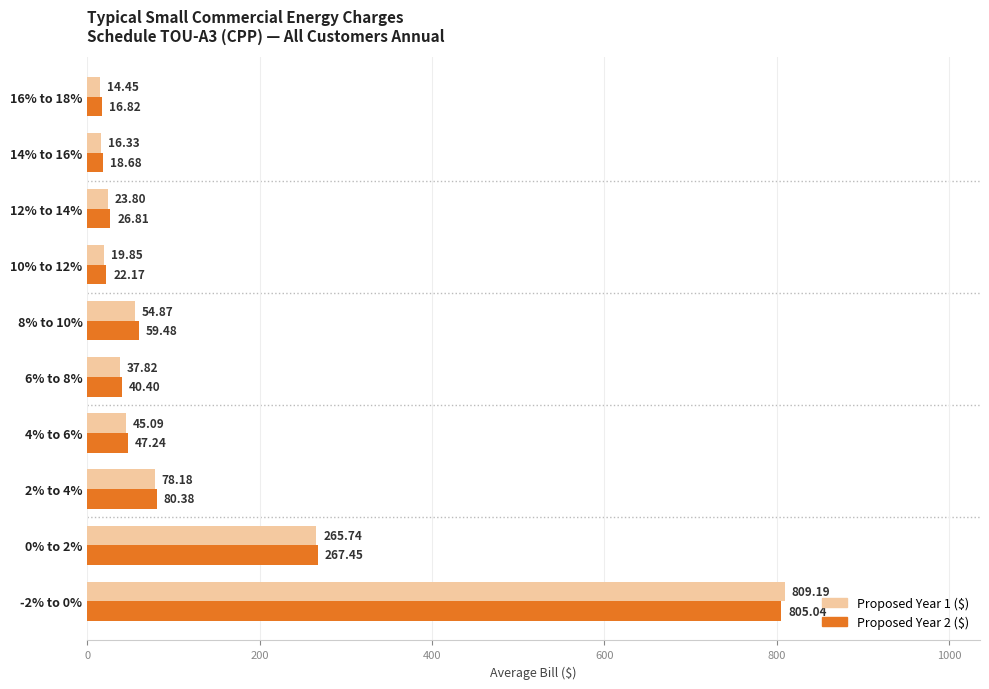

Which series has the widest spread of values?

Proposed Year 1 ($)